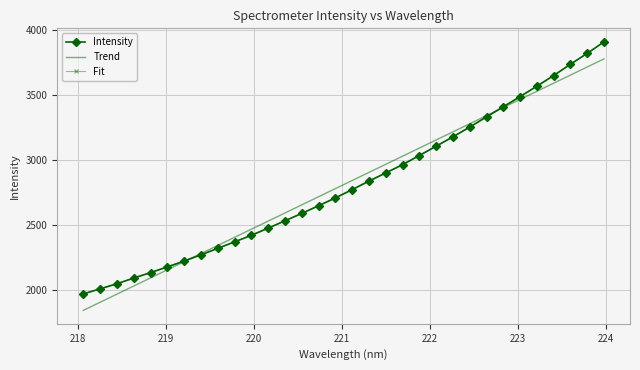

What is the maximum value shown in the chart?

3910.2